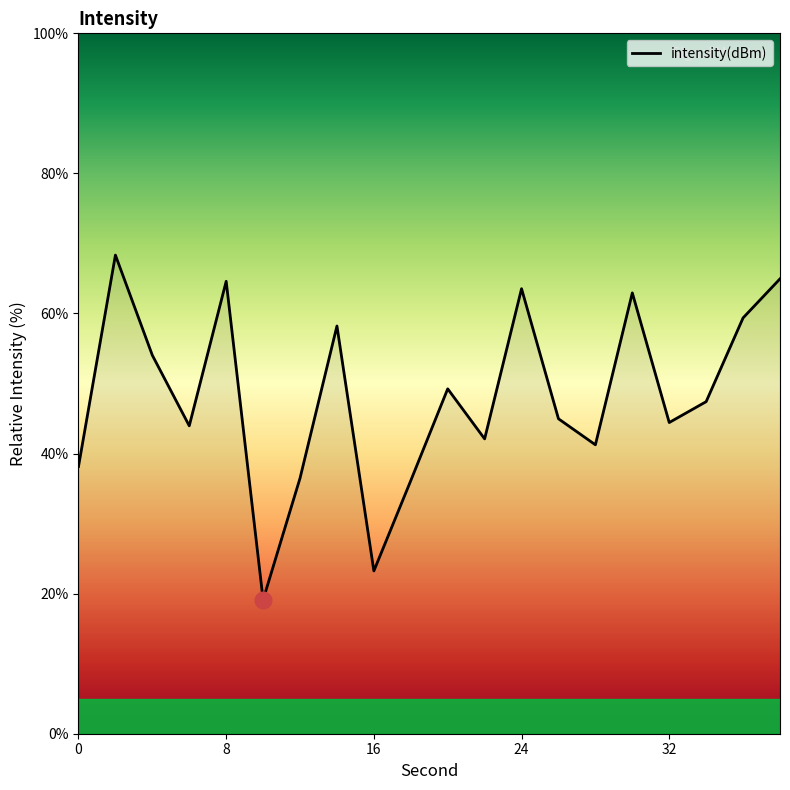

What is the minimum value shown in the chart?

19.1